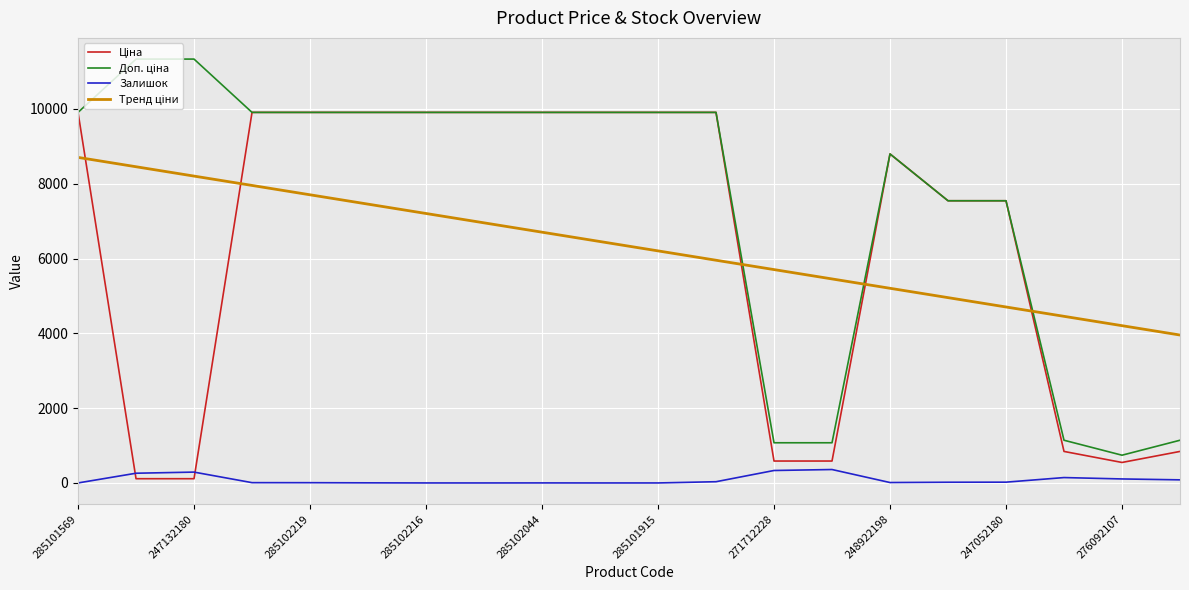

What is the maximum value for Залишок?

359.0